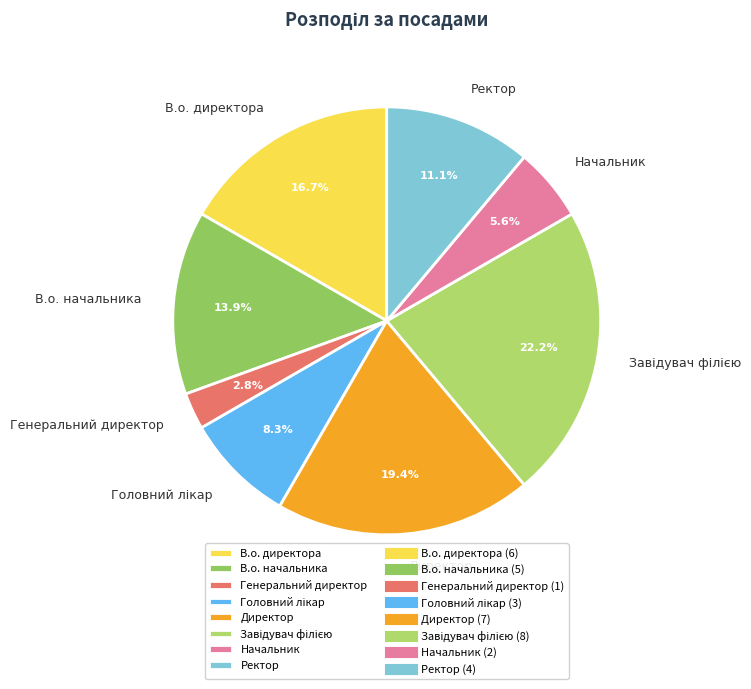

What is the smallest slice in the pie chart?

Генеральний директор